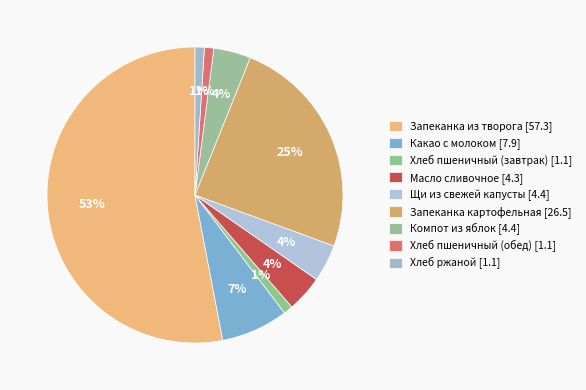

What is the majority slice?

Запеканка из творога